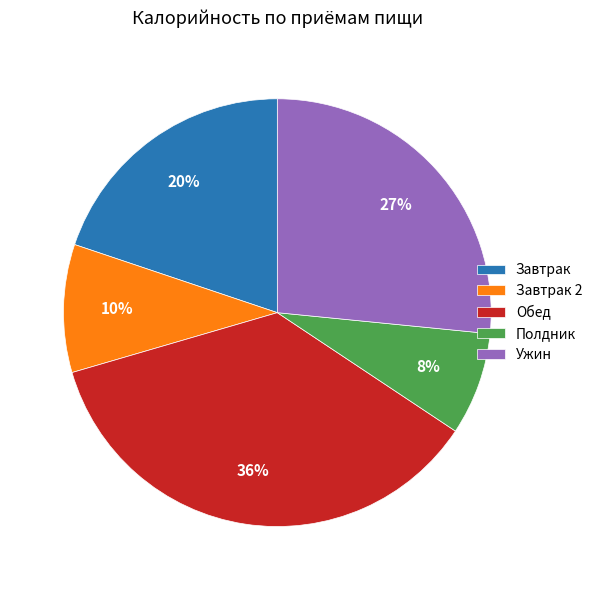

Combined, do Завтрак and Ужин account for over 50%?

No